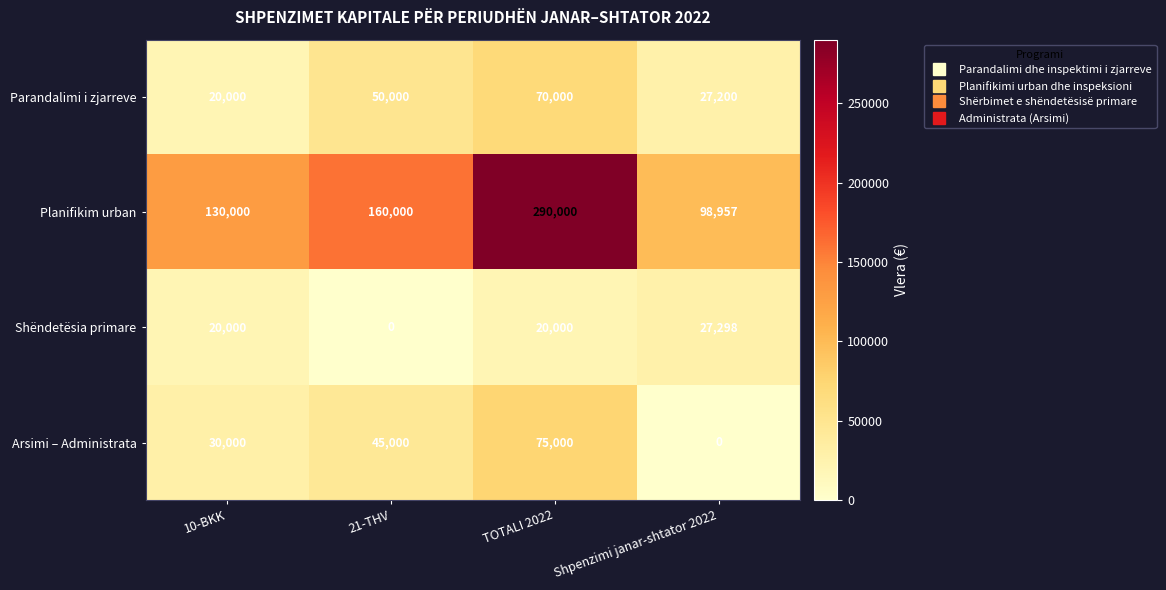

Rank the series by their maximum value, from highest to lowest.

Planifikim urban, Arsimi – Administrata, Parandalimi i zjarreve, Shëndetësia primare